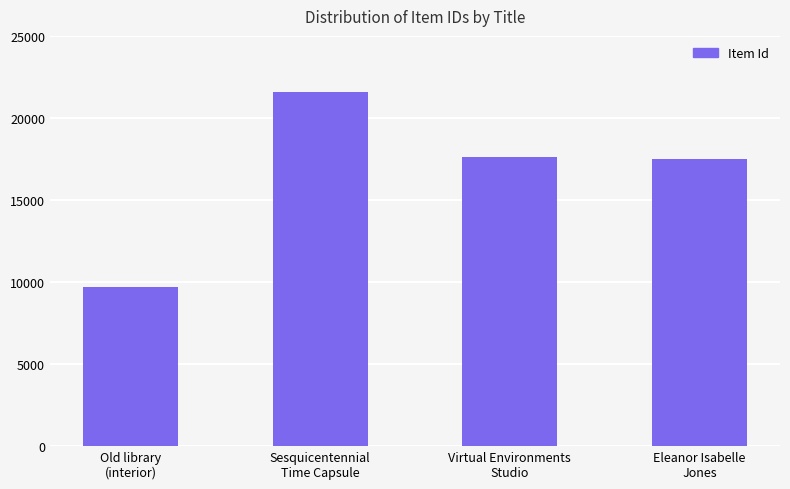

Reading left to right, what are all the values shown in this chart?

Old library
(interior)=9688	Sesquicentennial
Time Capsule=21585	Virtual Environments
Studio=17600	Eleanor Isabelle
Jones=17477